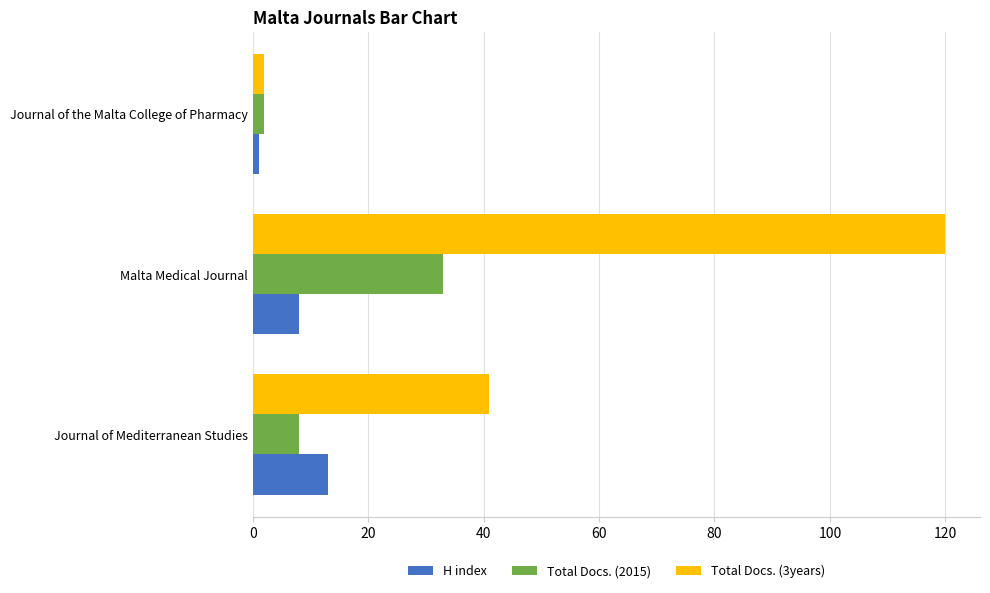

How many values in the H index series are below 8?

1